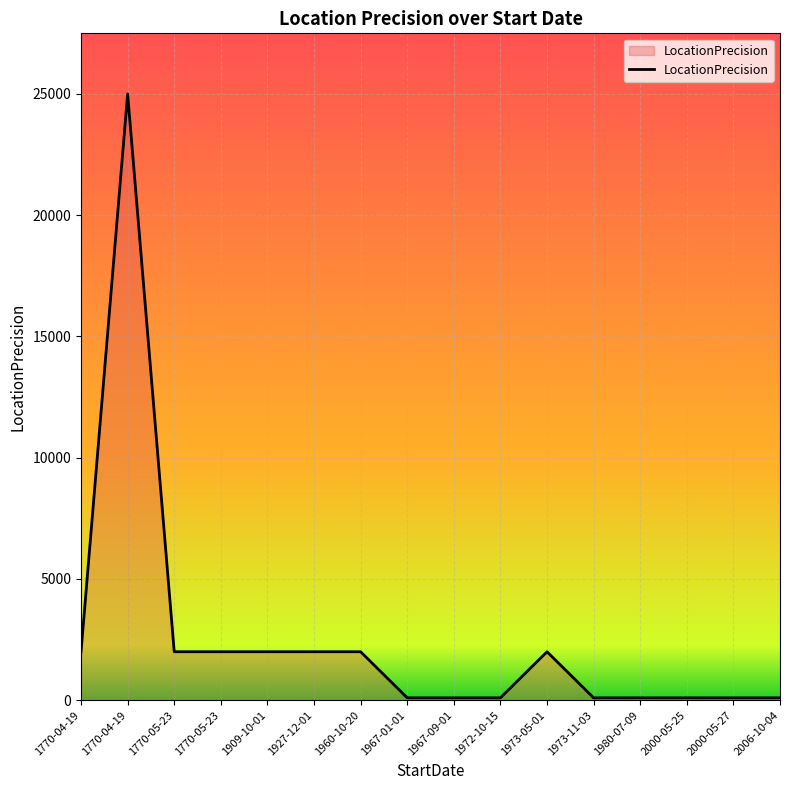

How many distinct data groups are displayed?

1